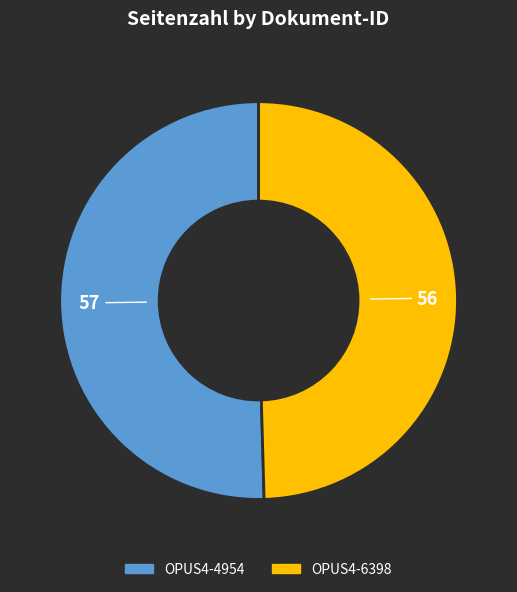

Is the sum of OPUS4-6398 and OPUS4-4954 greater than half?

Yes